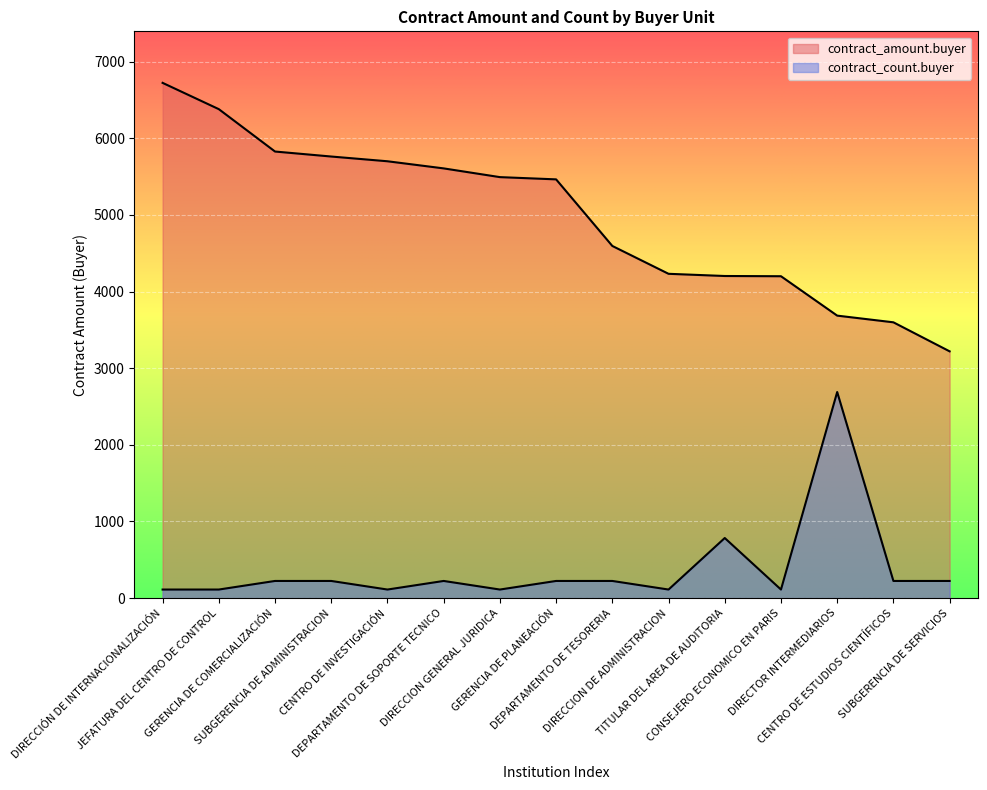

True or false: contract_count.buyer has more than 0 points higher than both neighbors.

True